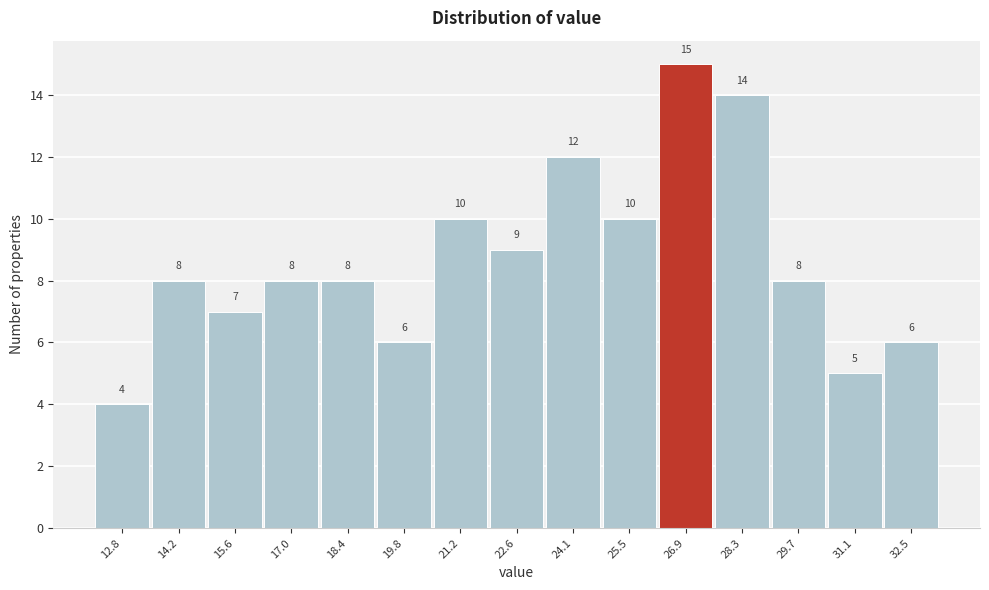

Reading left to right, extract all data points from this chart.

12.8=4	14.2=8	15.6=7	17.0=8	18.4=8	19.8=6	21.2=10	22.6=9	24.1=12	25.5=10	26.9=15	28.3=14	29.7=8	31.1=5	32.5=6